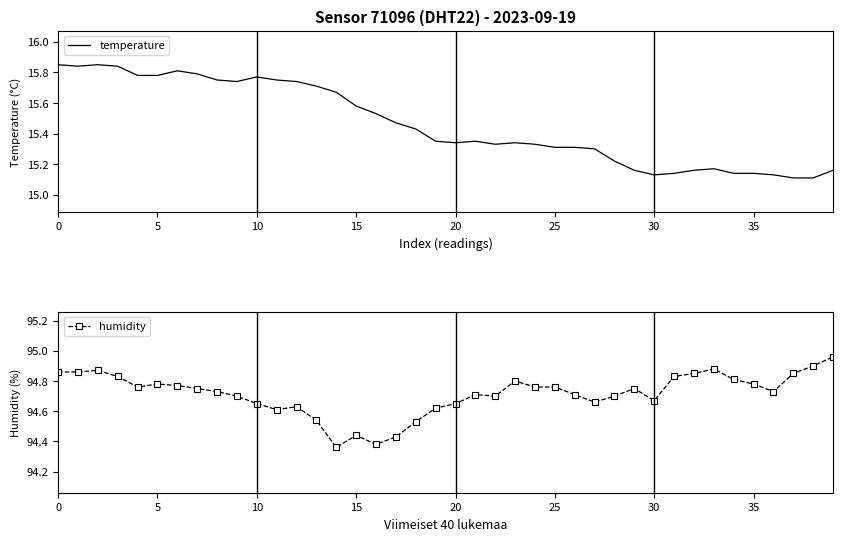

Count the temperature values in the range 15 to 16.

40